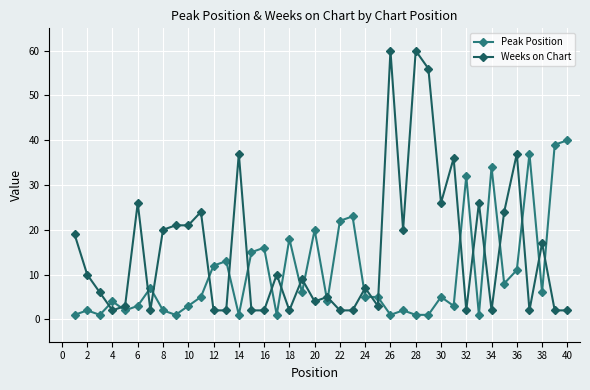

True or false: Weeks on Chart has more than 2 points higher than both neighbors.

True